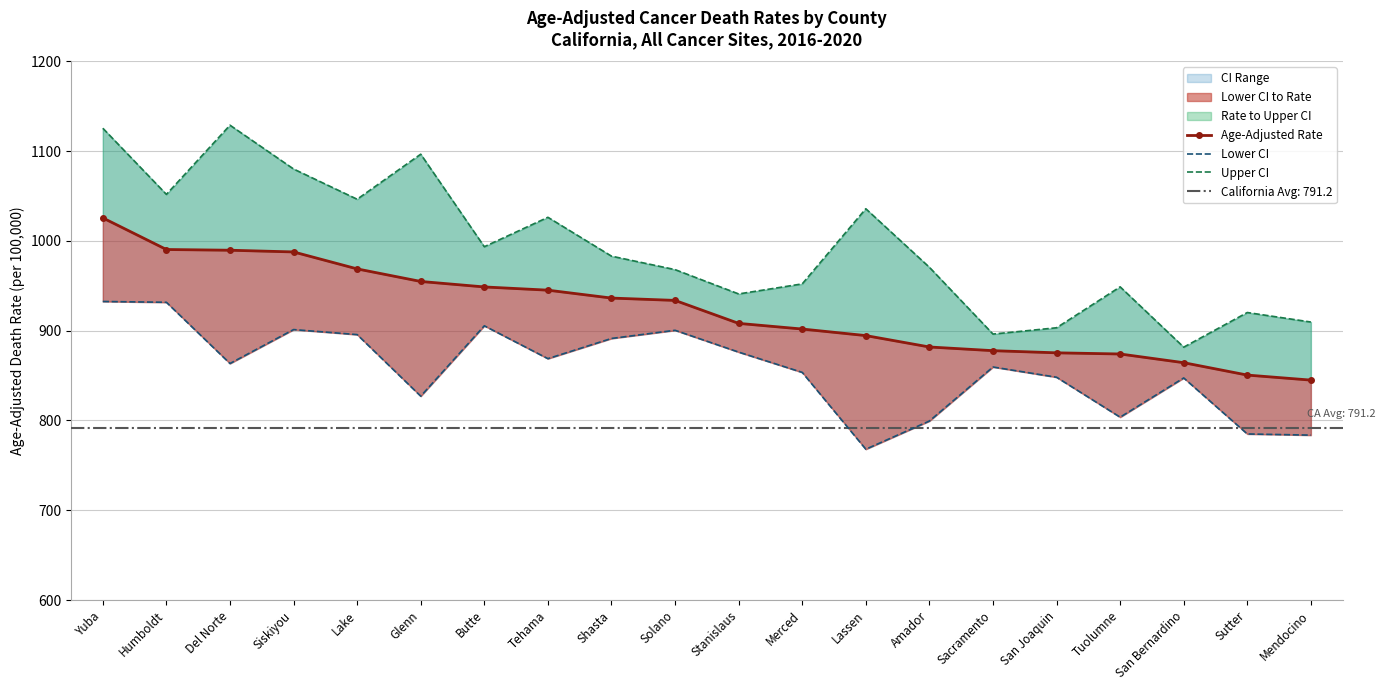

What is the difference between the maximum and second lowest values in the Age-Adjusted Rate series?

175.1